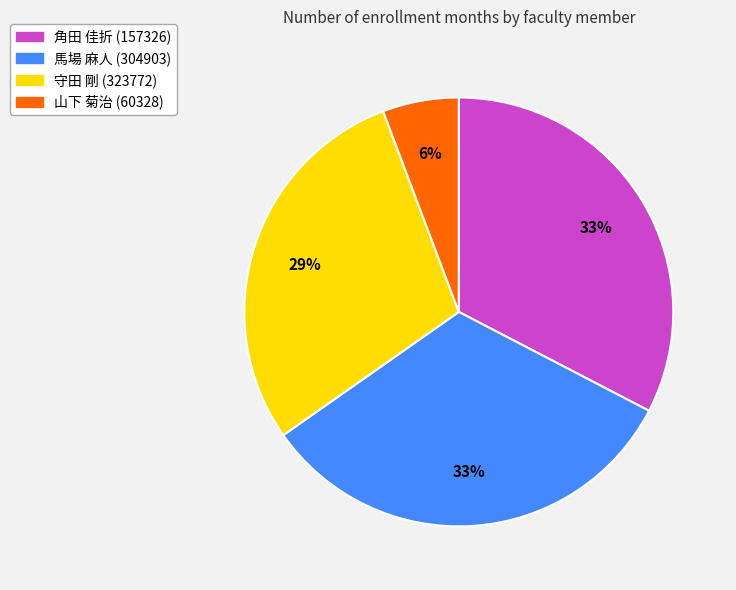

Combined, do 守田 剛 (323772) and 山下 菊治 (60328) account for over 50%?

No